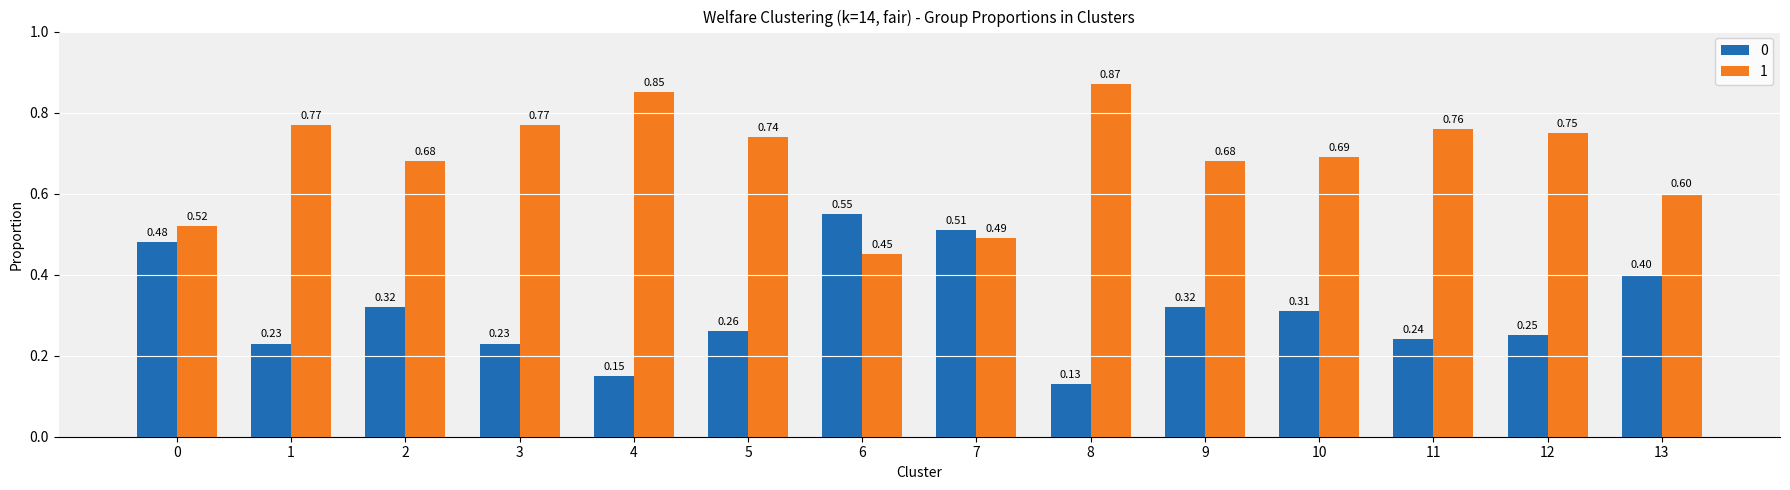

List the series in order of their peak value, lowest first.

0, 1